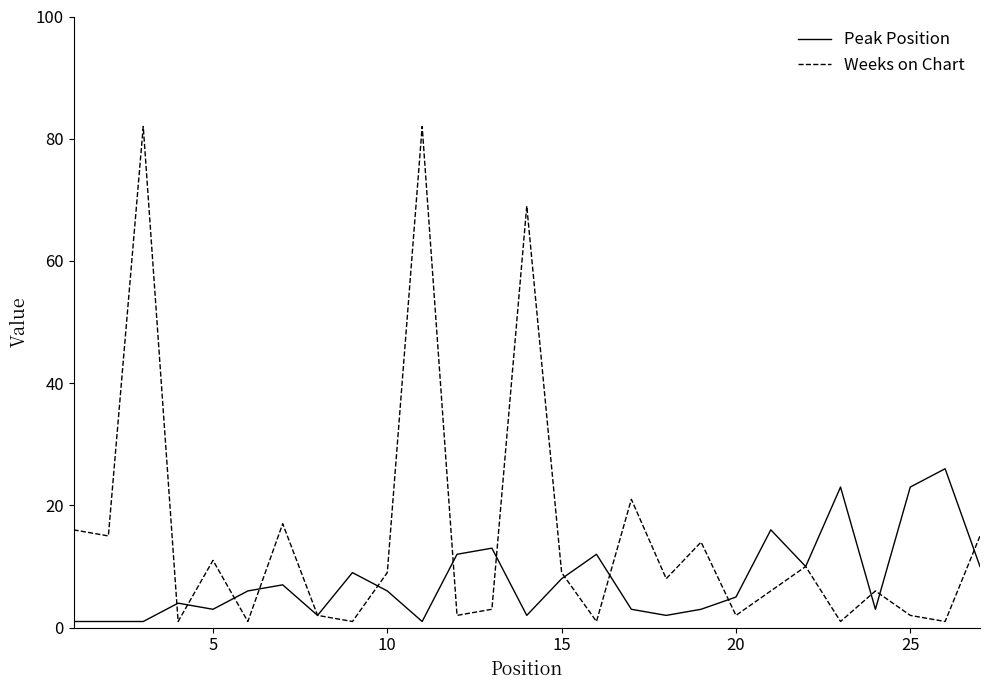

List the series in order of their peak value, lowest first.

Peak Position, Weeks on Chart